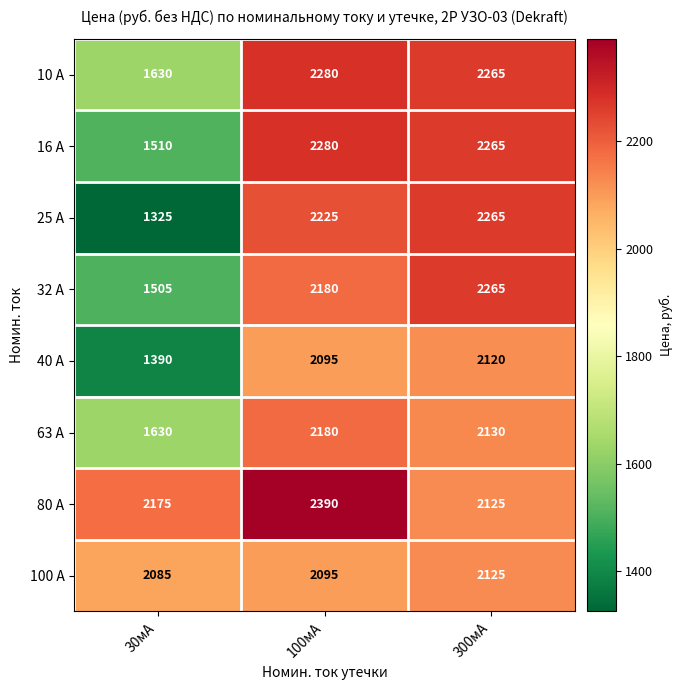

How many categories are shown in the chart?

3